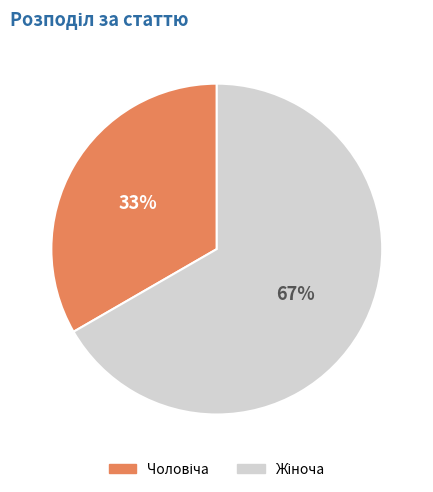

To the nearest percent, what is the average slice percentage?

50%